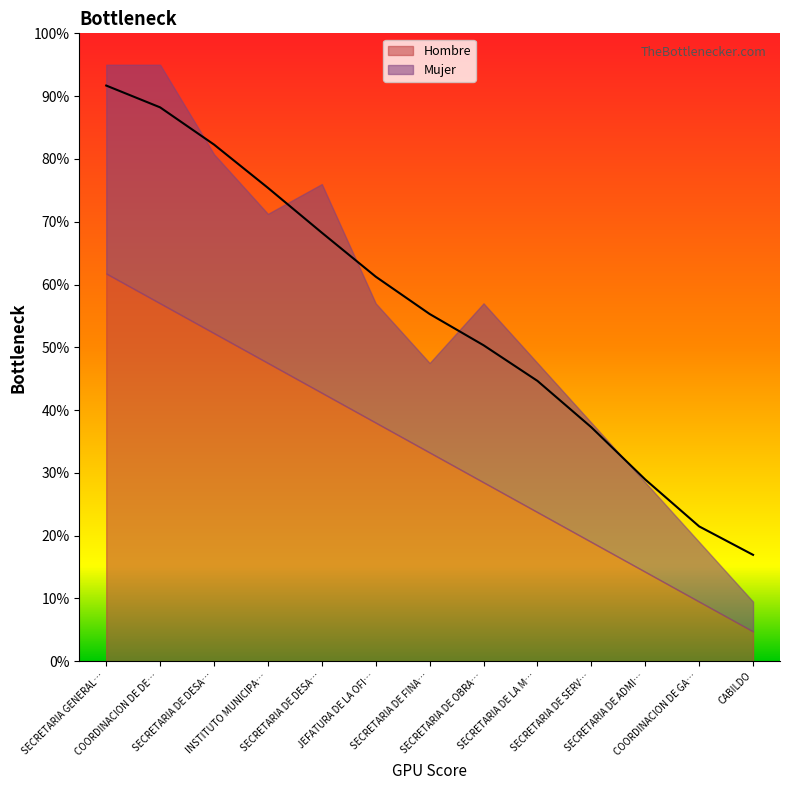

Does the chart display data point markers on the line(s)?

No